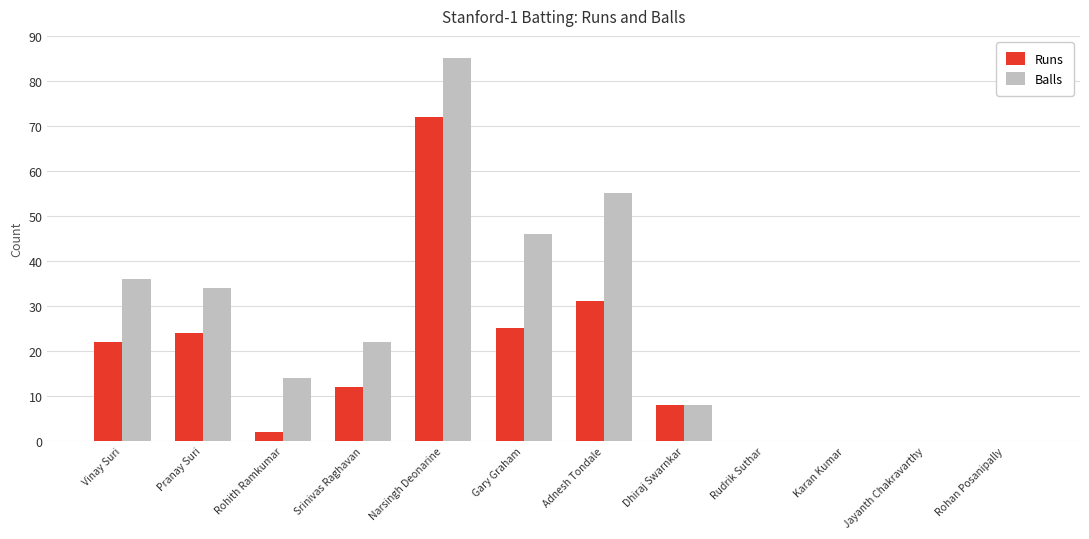

Which category has the highest value across all series?

Narsingh Deonarine